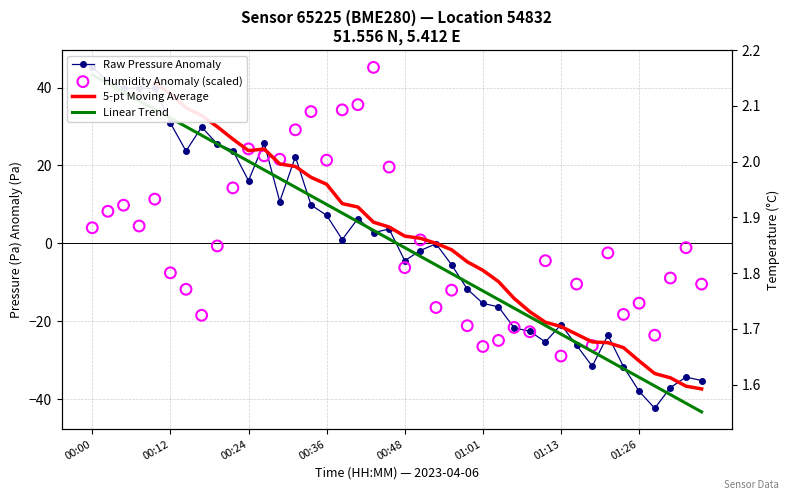

At how many categories does at least one series exceed 45?

2